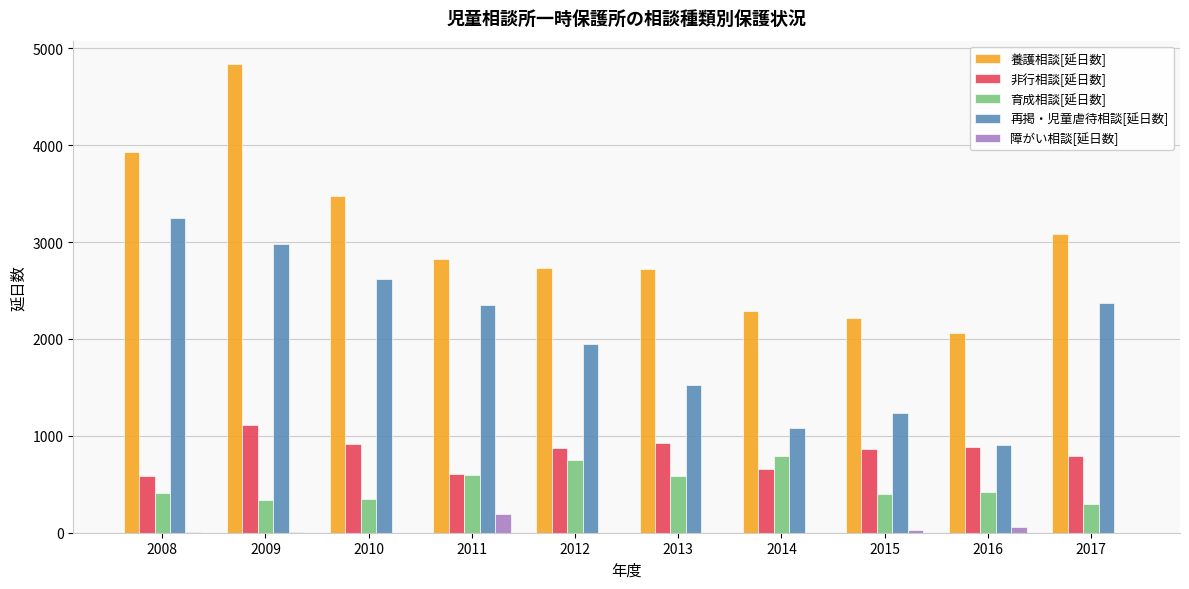

What is the greatest value displayed?

4837